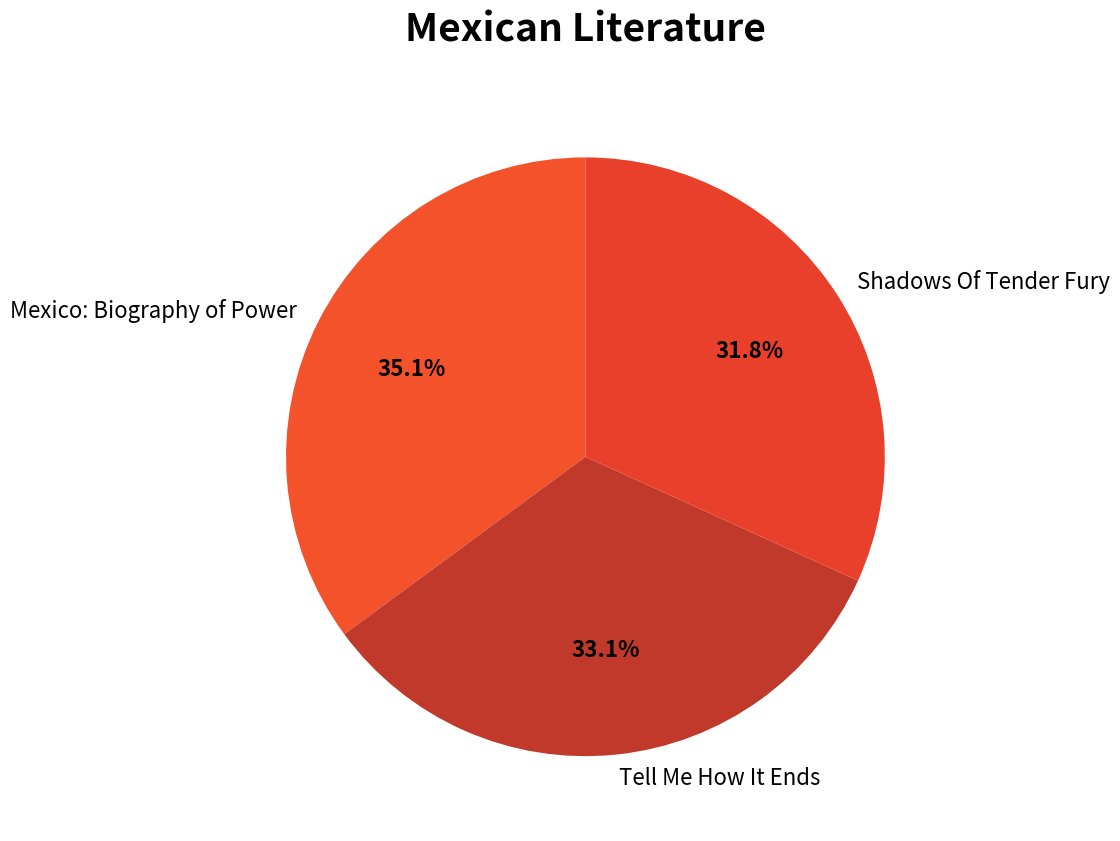

Count the number of slices in the pie.

3